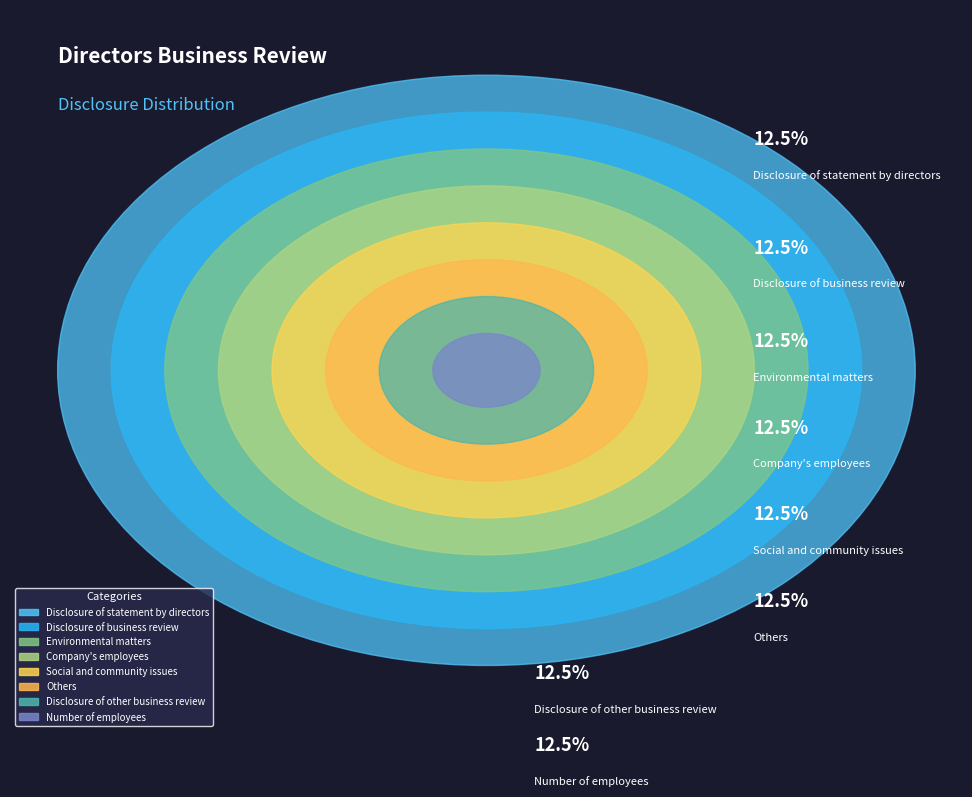

To the nearest percent, what is the combined percentage of Disclosure of other business review and Environmental matters?

25%